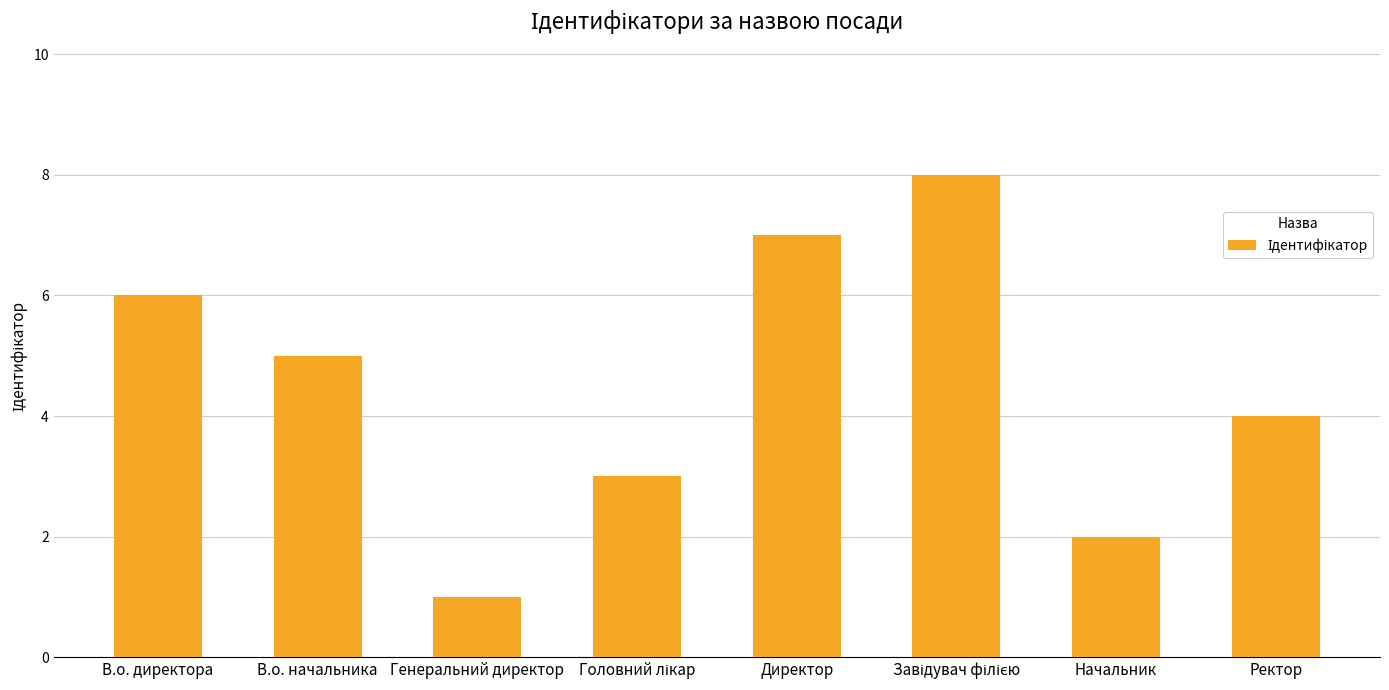

What is the greatest value displayed?

8